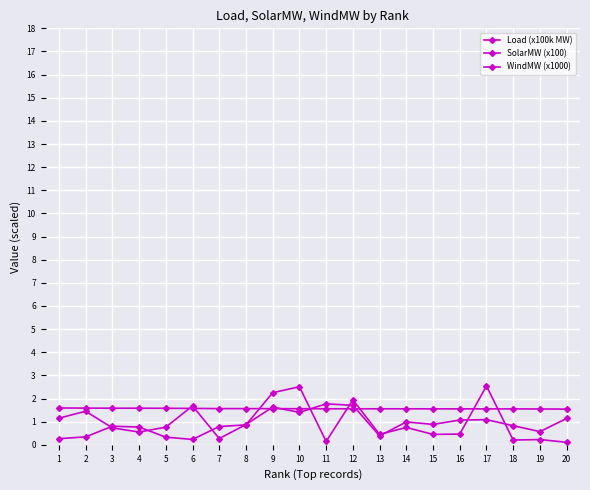

Is it true that Load (x100k MW) equals 0.6 at 11?

False